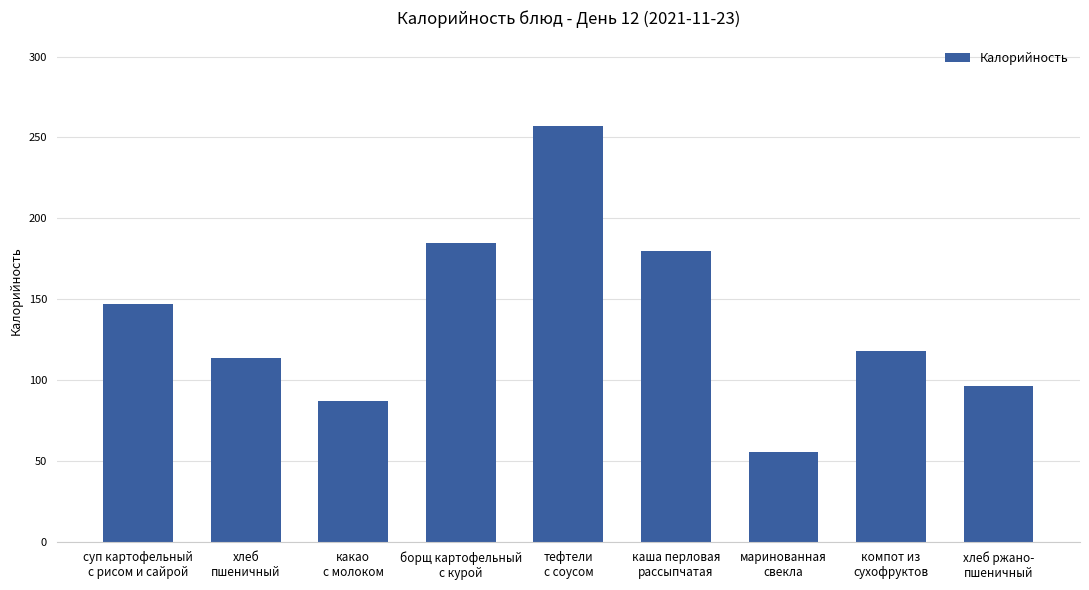

What position from the right is суп картофельный
с рисом и сайрой?

9